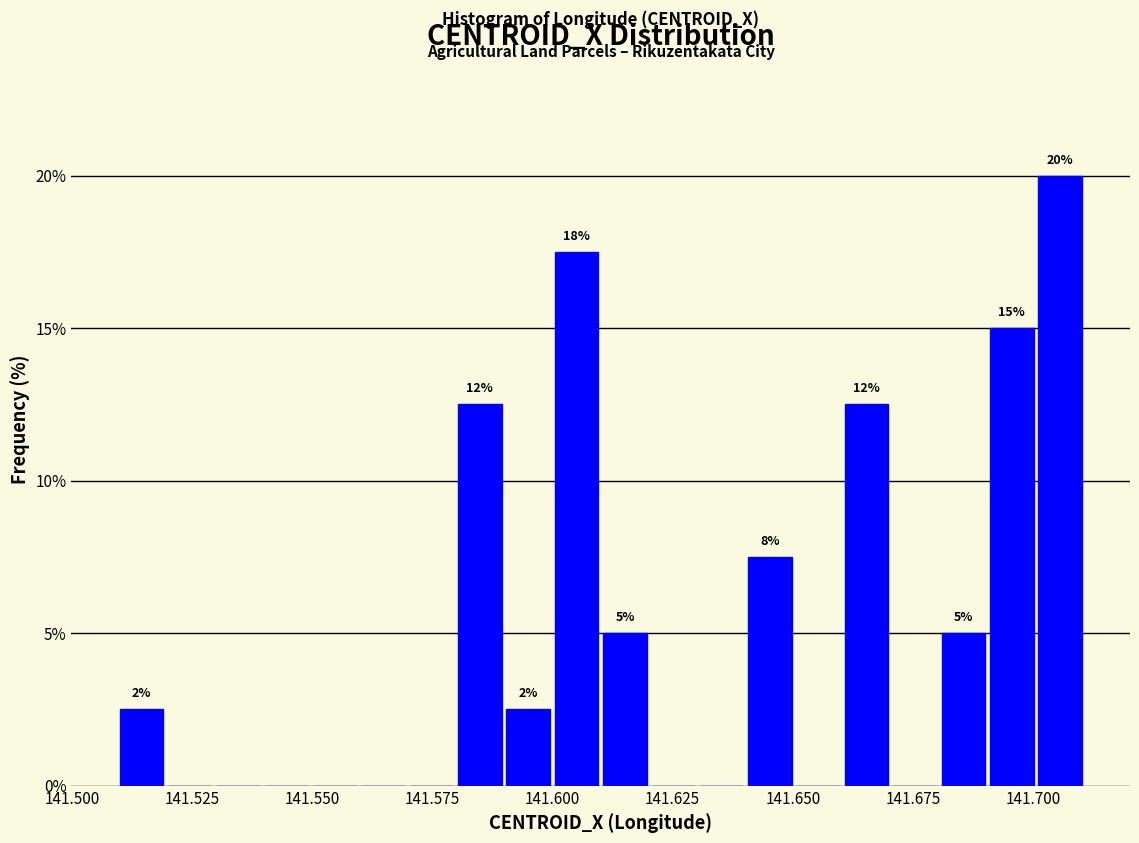

Around what value on the x-axis is the tallest bar? Give the approximate position of its centre, as read against the axis.

141.705